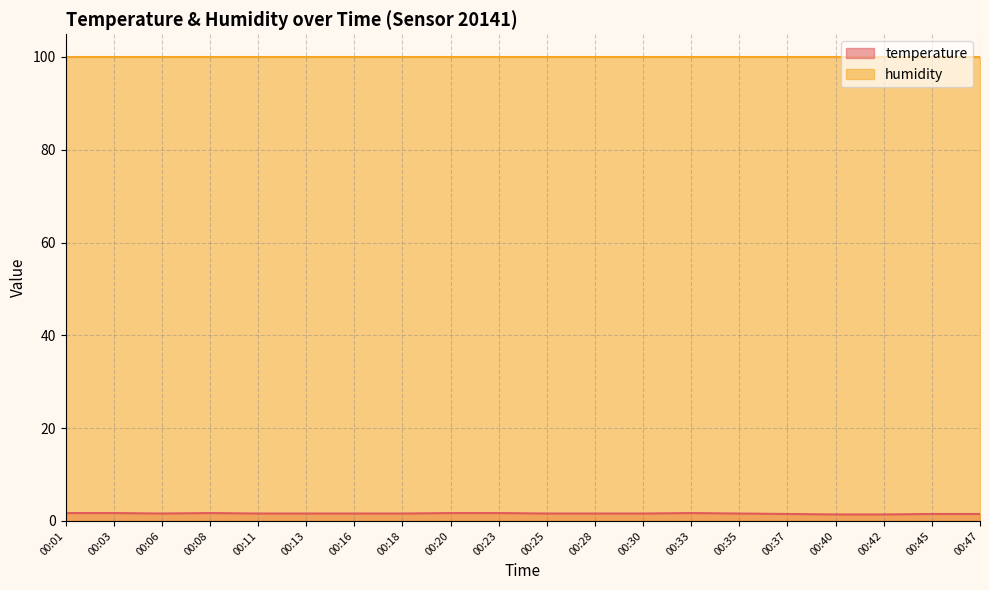

What is the smallest value displayed?

1.4